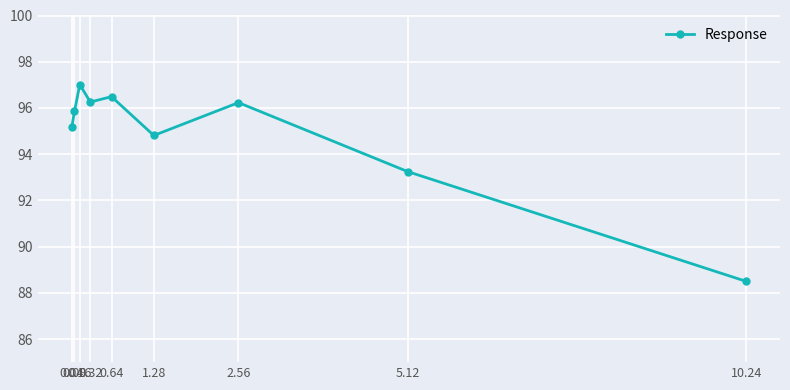

At which category does the chart reach its minimum across all series?

10.24